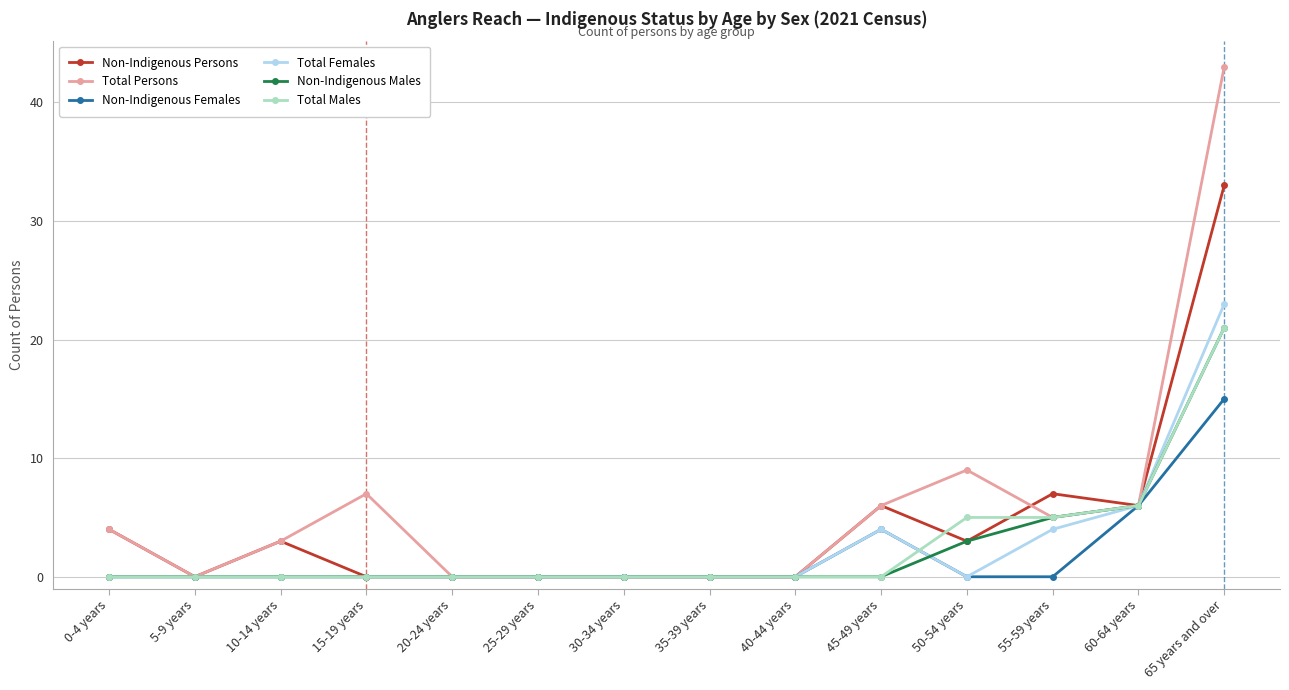

Which series has the largest range (max minus min)?

Total Persons